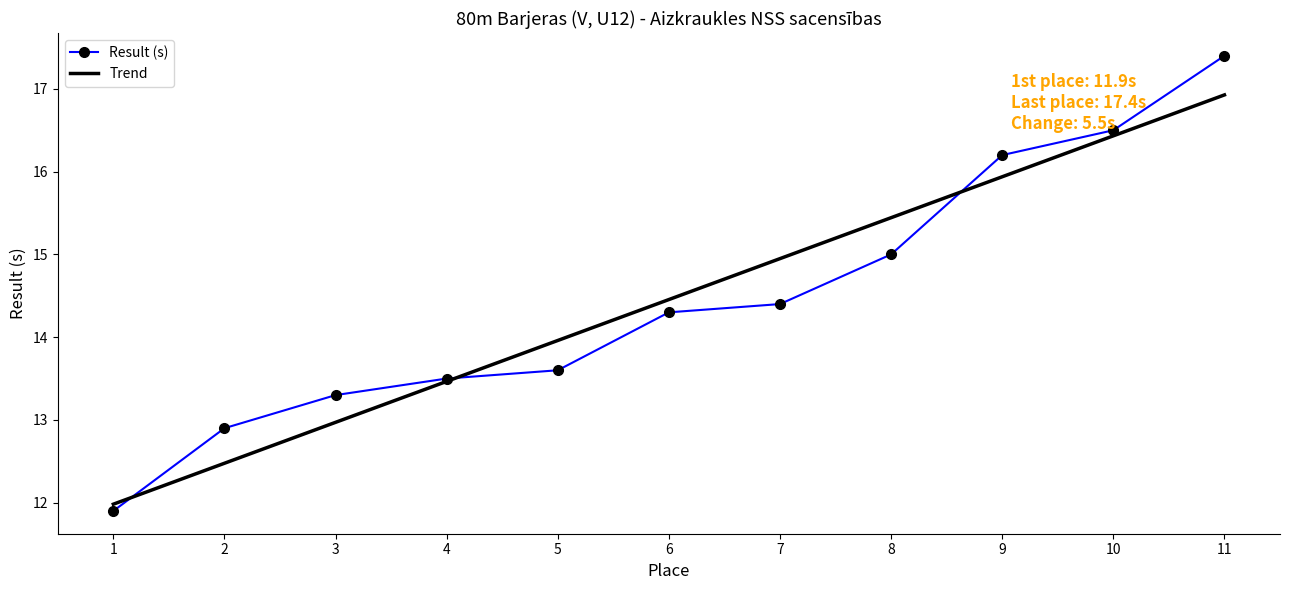

Between which two adjacent categories do Trend and Result (s) first intersect?

1 and 2